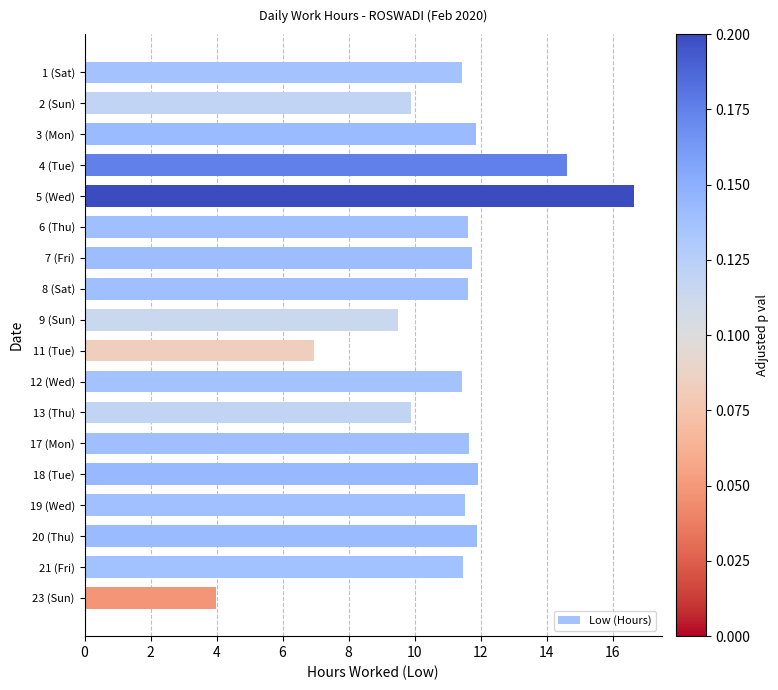

What is the approximate value at 8 (Sat)?

11.6